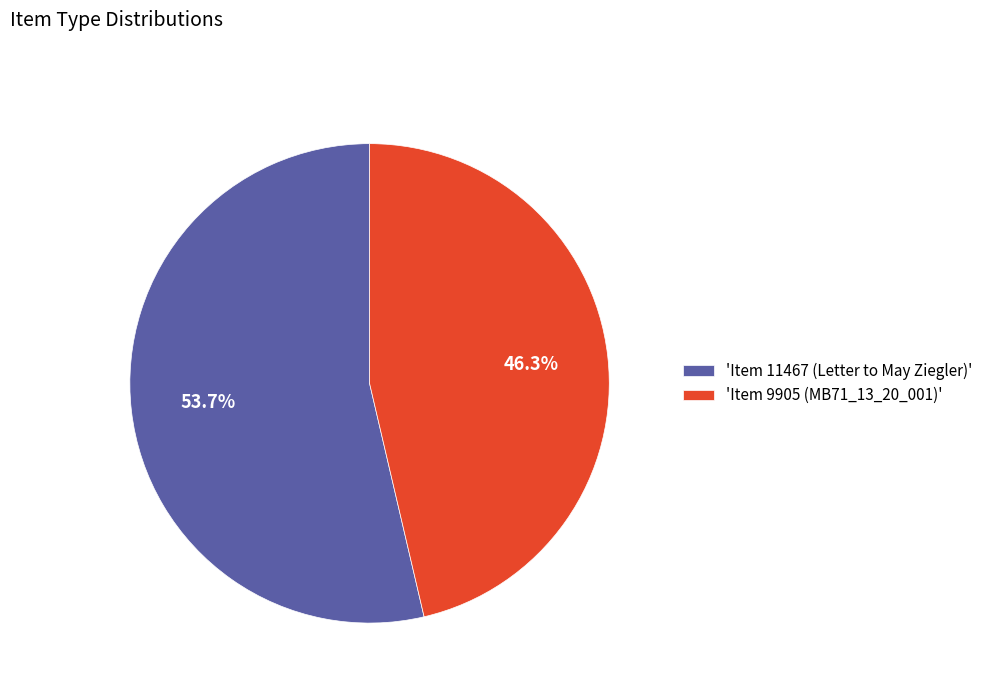

What is the majority slice?

'Item 11467 (Letter to May Ziegler)'